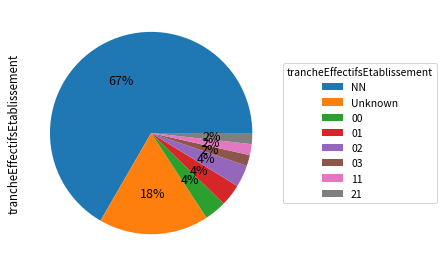

Do 11 and 21 together represent more than half of the pie?

No